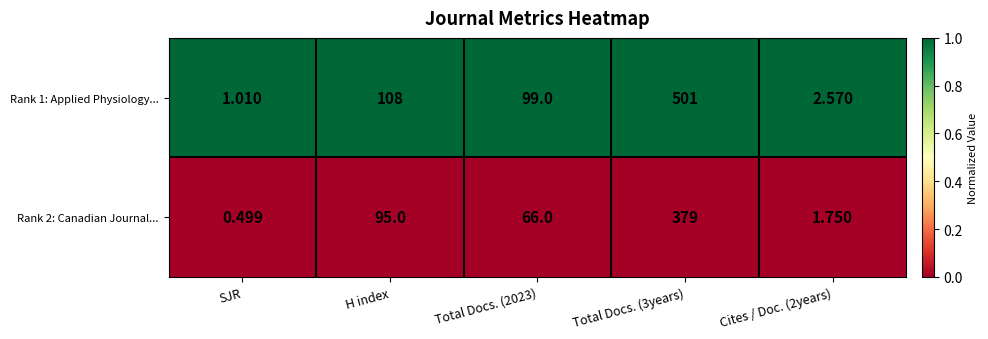

Is the value of Rank 2: Canadian Journal... at Total Docs. (3years) greater than the value of Rank 1: Applied Physiology... at Total Docs. (2023)?

Yes